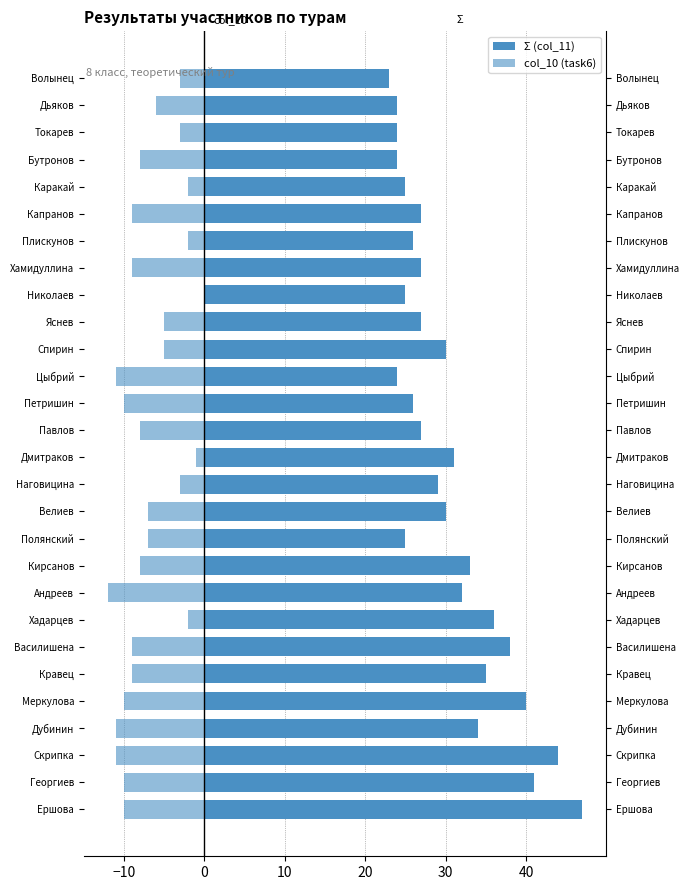

Rank the series by their maximum value, from highest to lowest.

Σ (col_11), col_10 (task6)